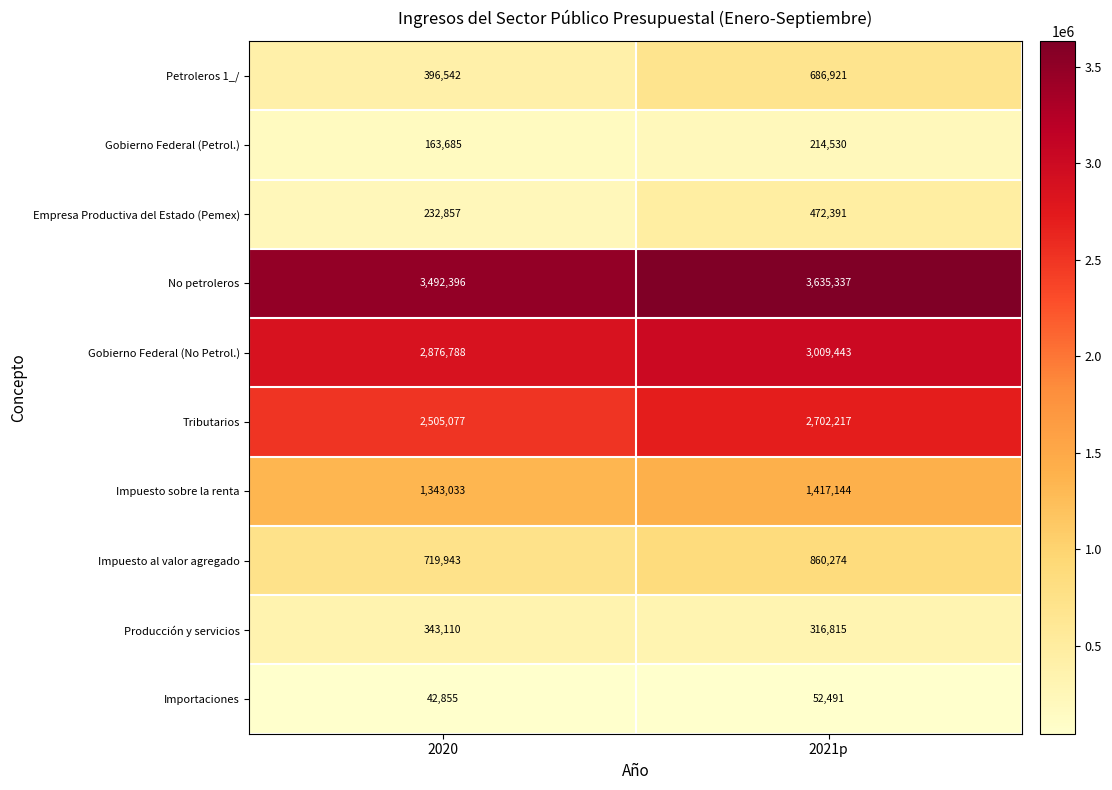

Which series changed the most between 2020 and 2021p?

Petroleros 1_/